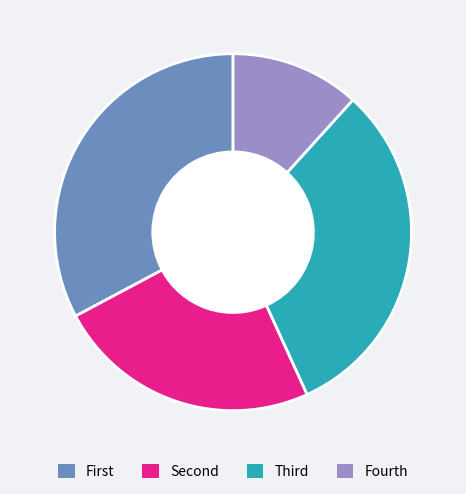

What is the largest slice in the pie chart?

First